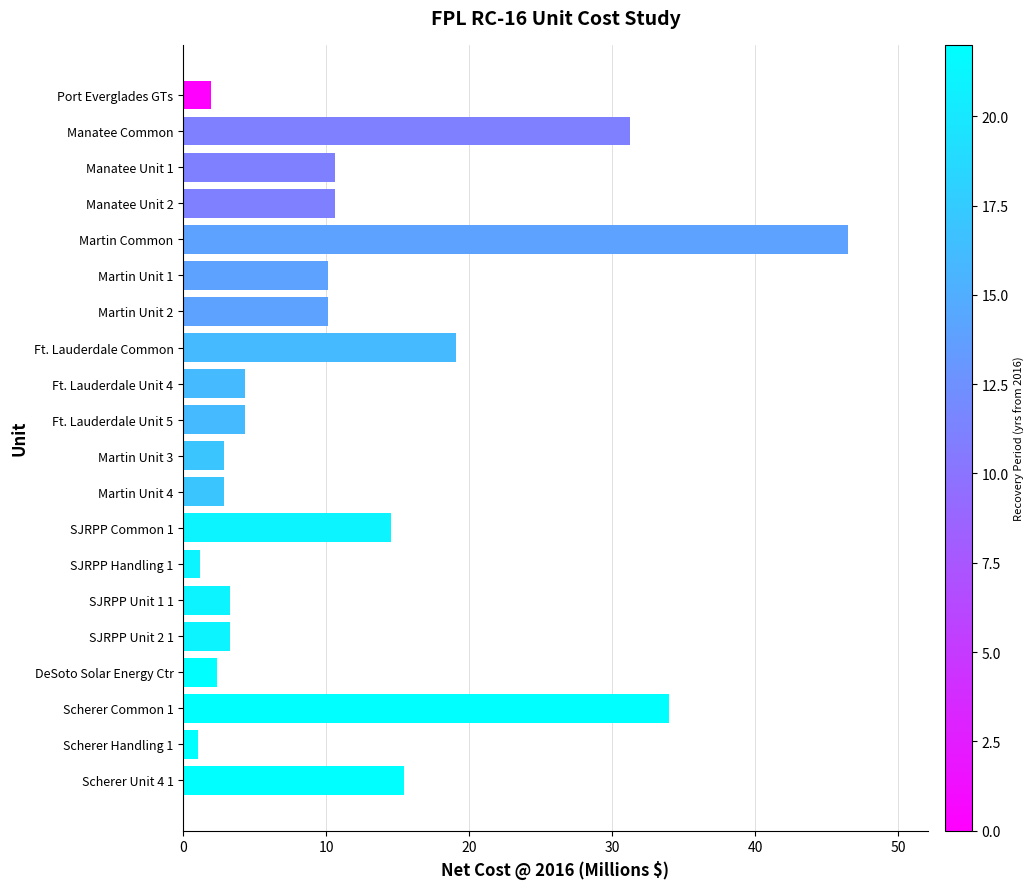

Which has a higher value, Ft. Lauderdale Unit 4 or SJRPP Unit 2 1?

Ft. Lauderdale Unit 4